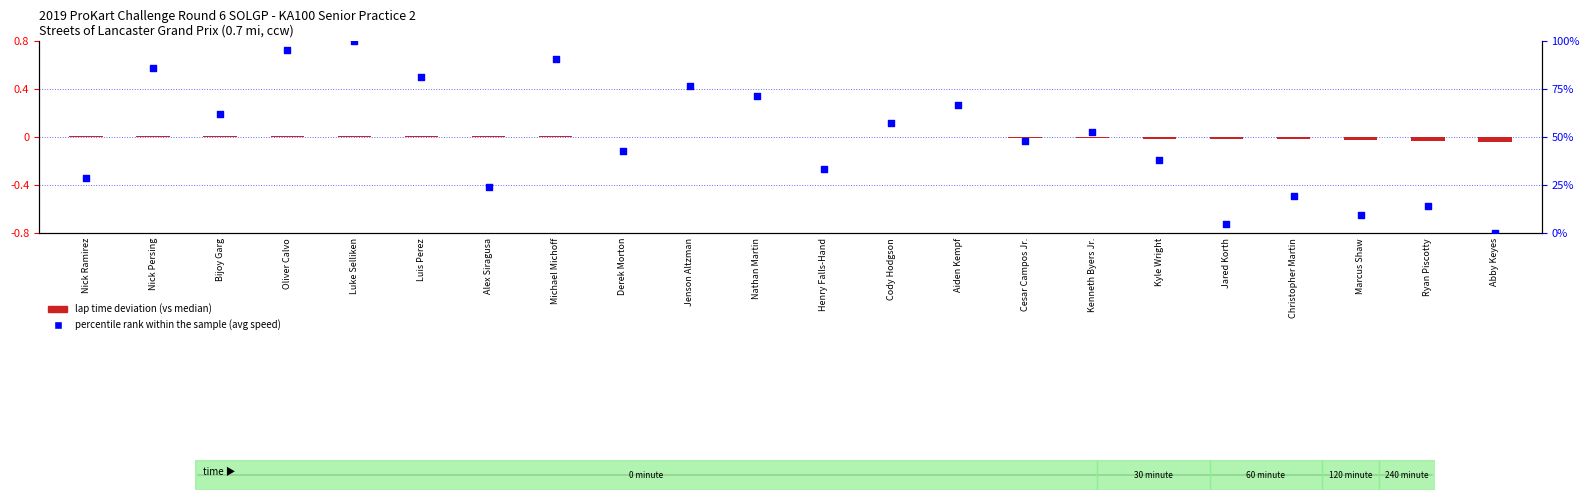

What is the total value across all series at Cody Hodgson?

57.1